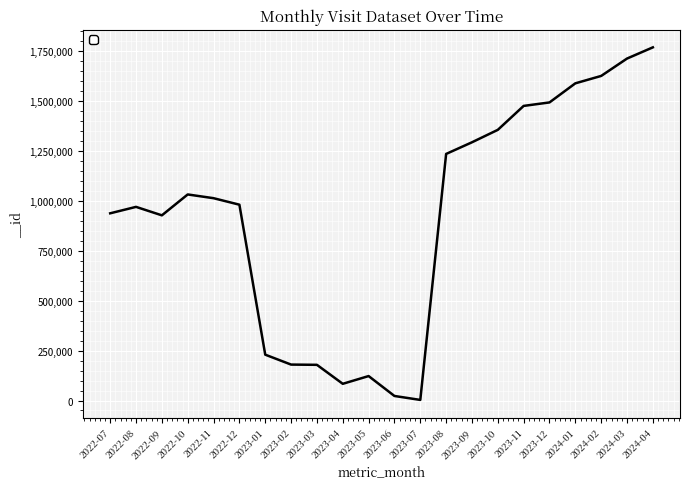

What is the difference between the maximum and minimum values?

1765176